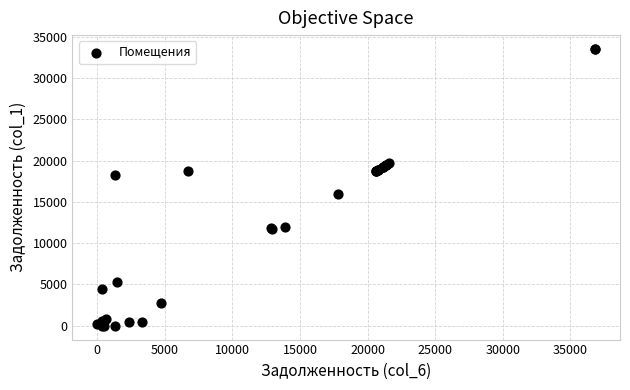

What Y value in the scatter plot is closest to 16756?

15938.1